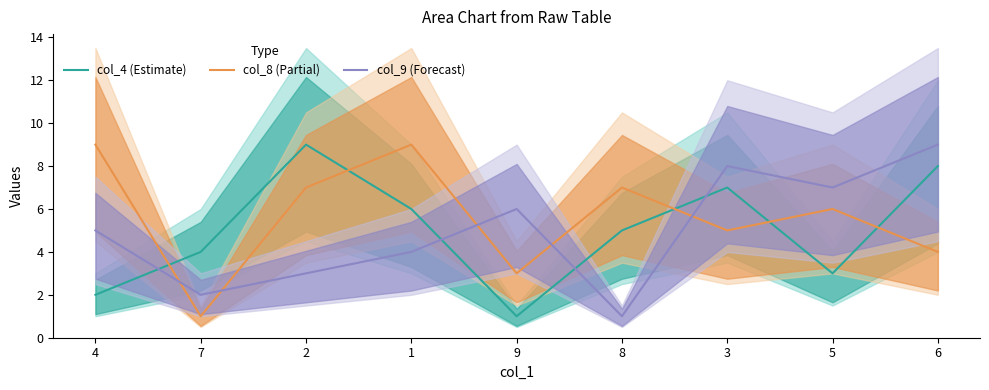

Reading right to left, transcribe all the data shown in this chart.

col_4: 6=8	5=3	3=7	8=5	9=1	1=6	2=9	7=4	4=2
col_8: 6=4	5=6	3=5	8=7	9=3	1=9	2=7	7=1	4=9
col_9: 6=9	5=7	3=8	8=1	9=6	1=4	2=3	7=2	4=5